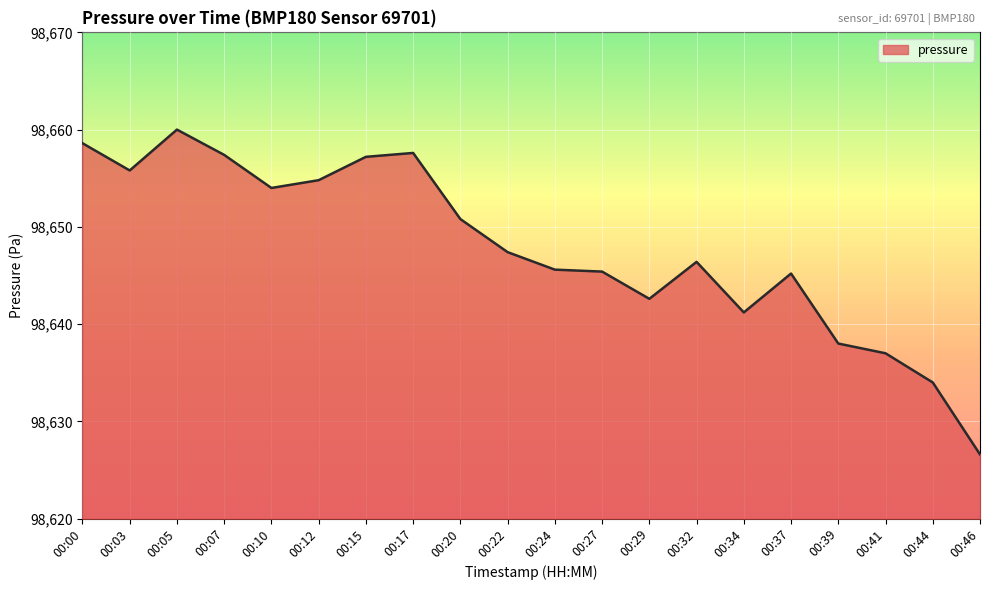

At which label does the data first exceed 98647?

00:00